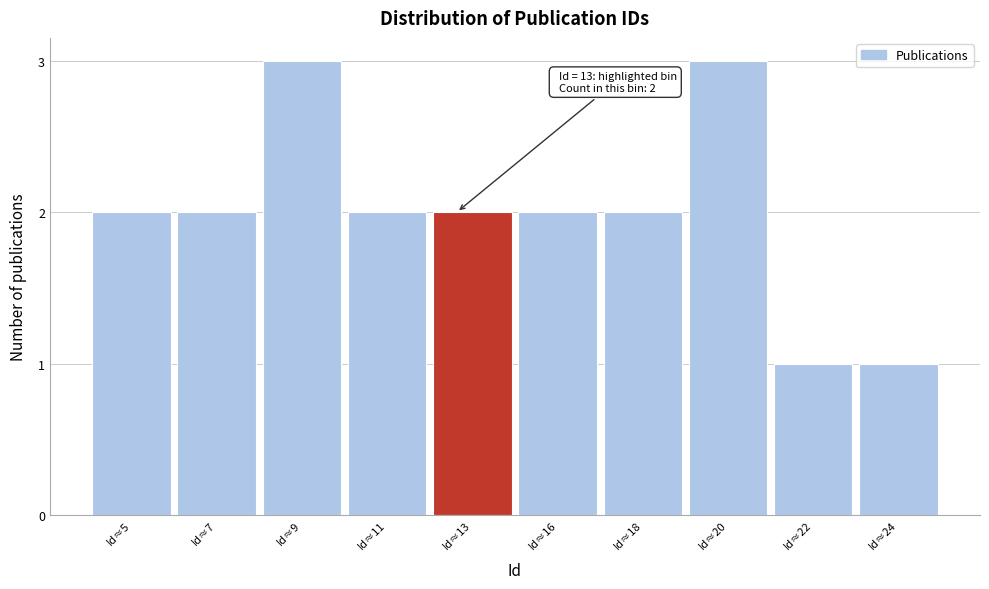

Reading right to left, transcribe all the data shown in this chart.

1	1	3	2	2	2	2	3	2	2